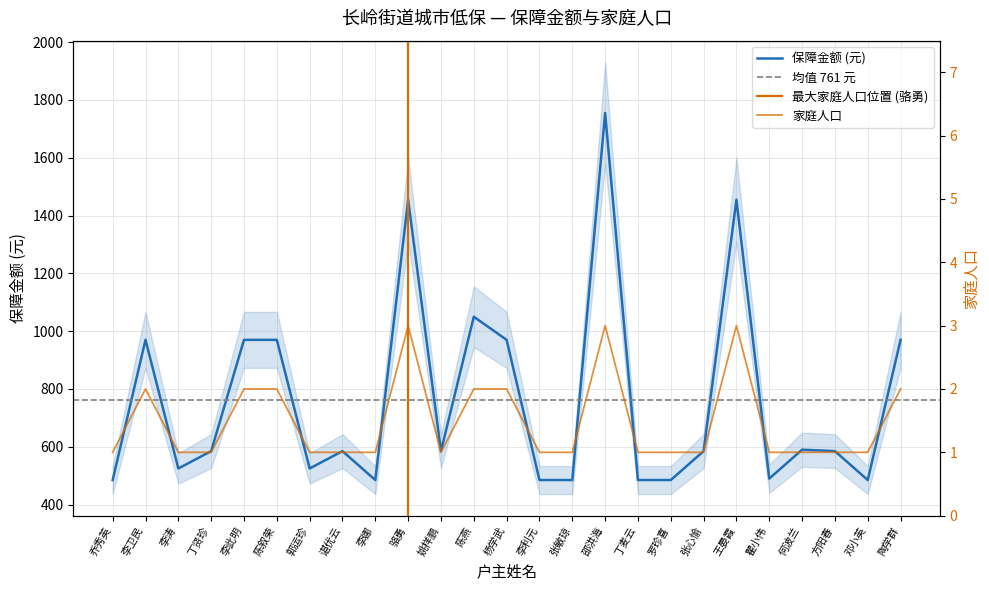

What is the spread (max minus min) of values at 方阳春?

584